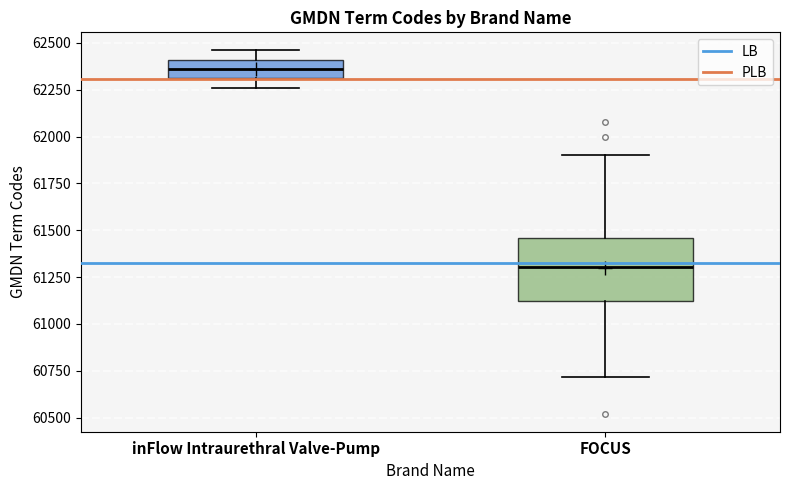

Which box has the highest median line?

inFlow Intraurethral Valve-Pump